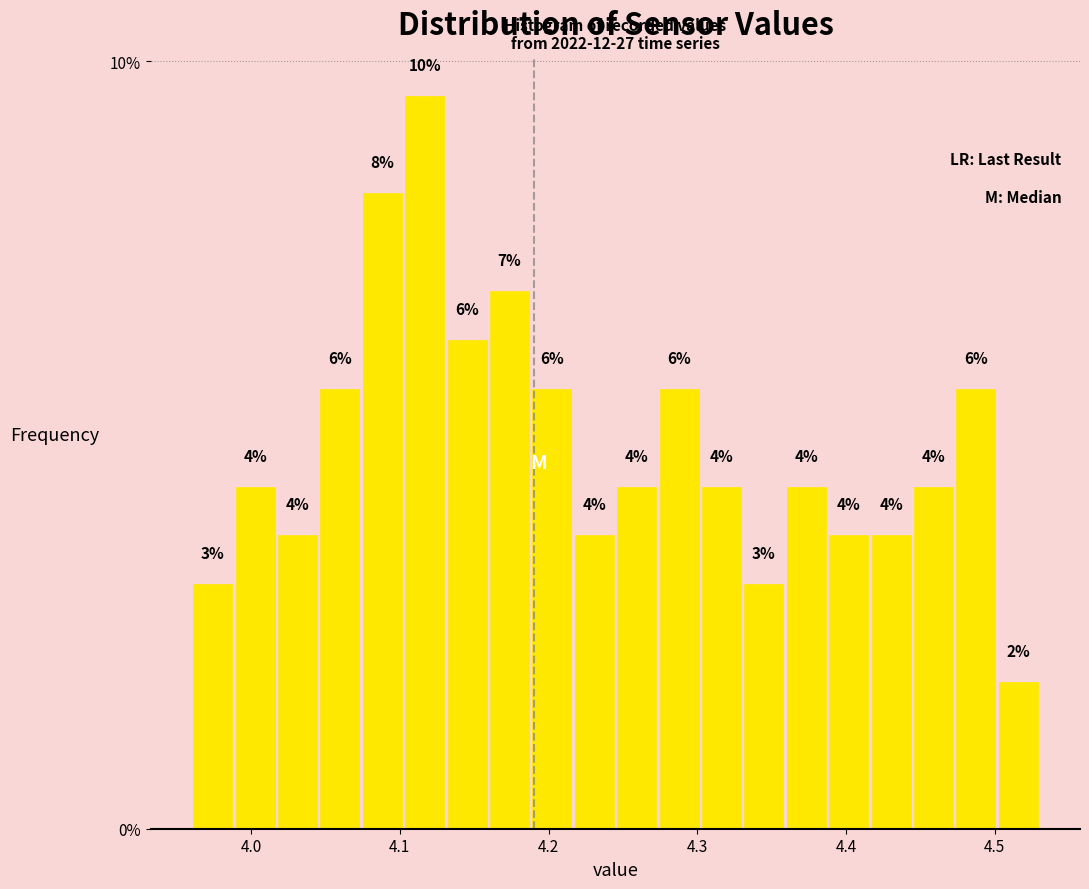

Around what value on the x-axis is the tallest bar? Give the approximate position of its centre, as read against the axis.

4.12